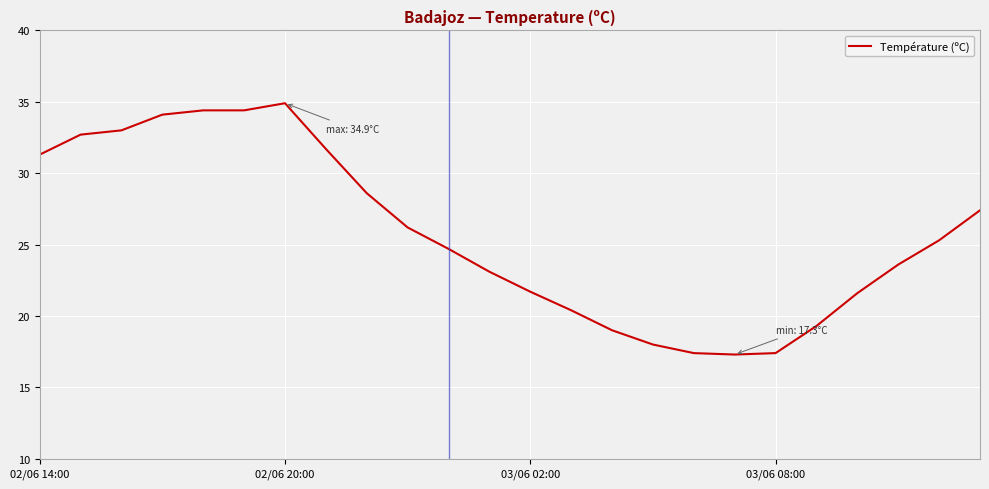

What is the maximum value shown in the chart?

34.9